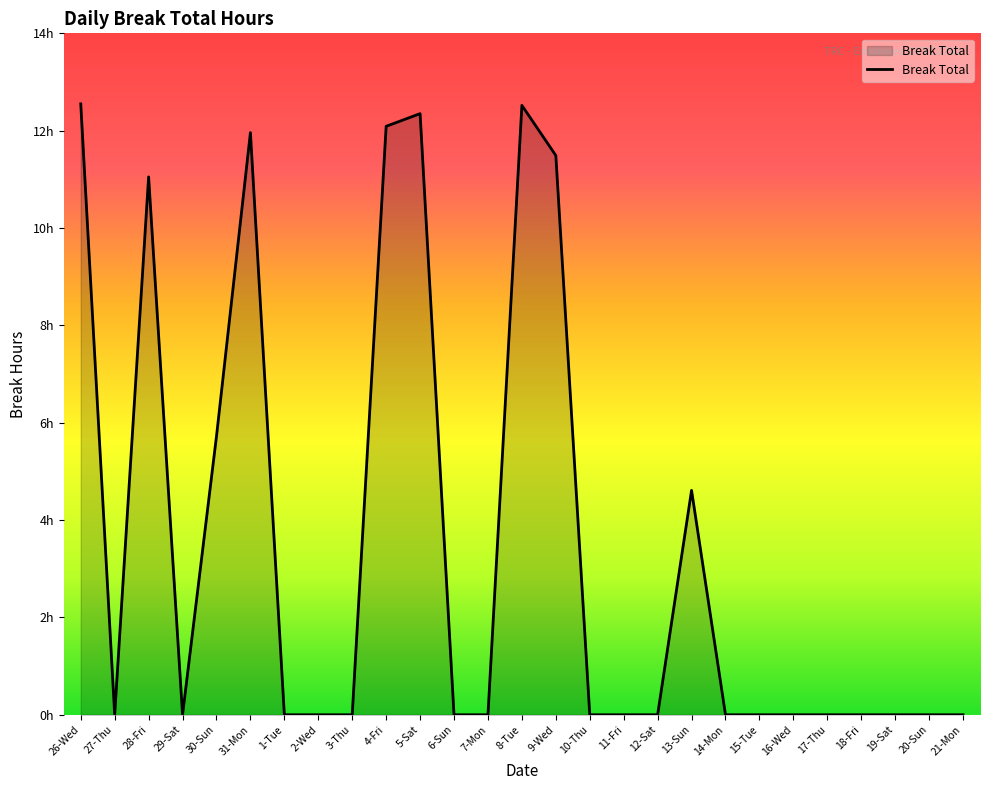

Is this an area chart (filled region under the line)?

Yes